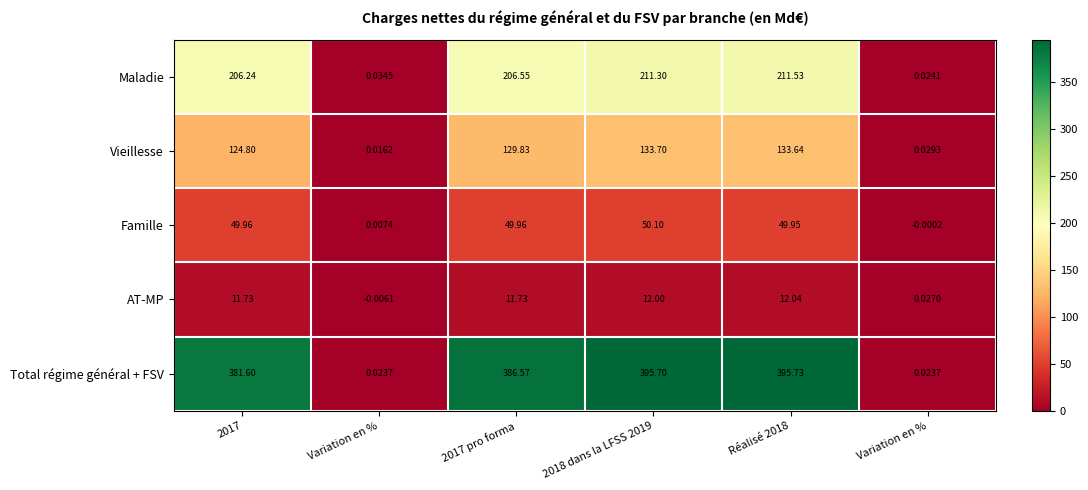

How many values in AT-MP are below zero?

1